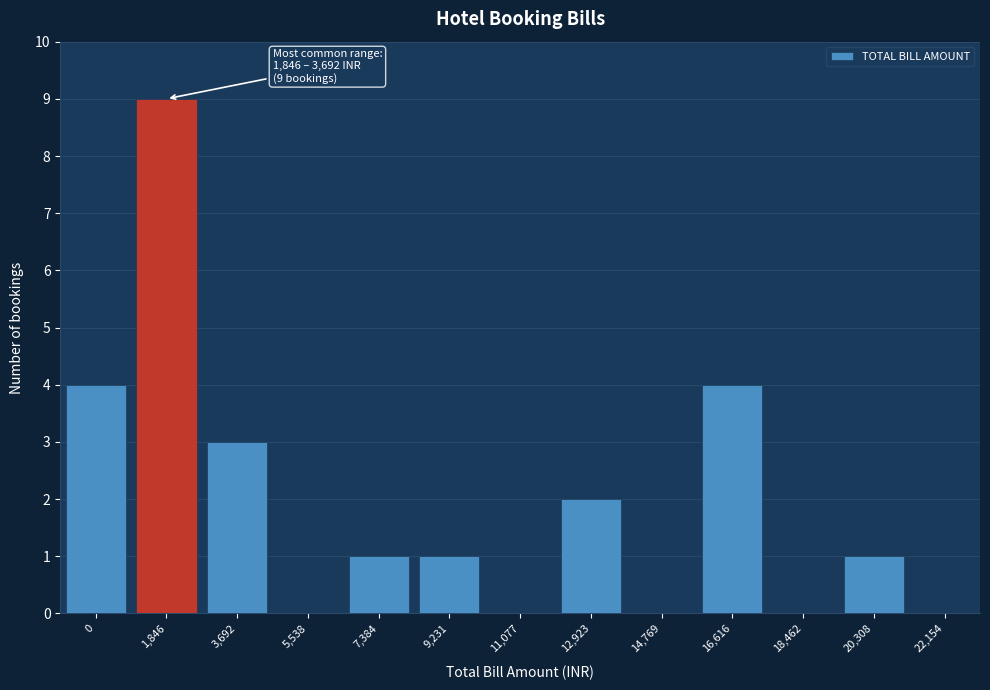

Reading left to right, transcribe all the data shown in this chart.

0=4	1,846=9	3,692=3	5,538=0	7,384=1	9,231=1	11,077=0	12,923=2	14,769=0	16,616=4	18,462=0	20,308=1	22,154=0